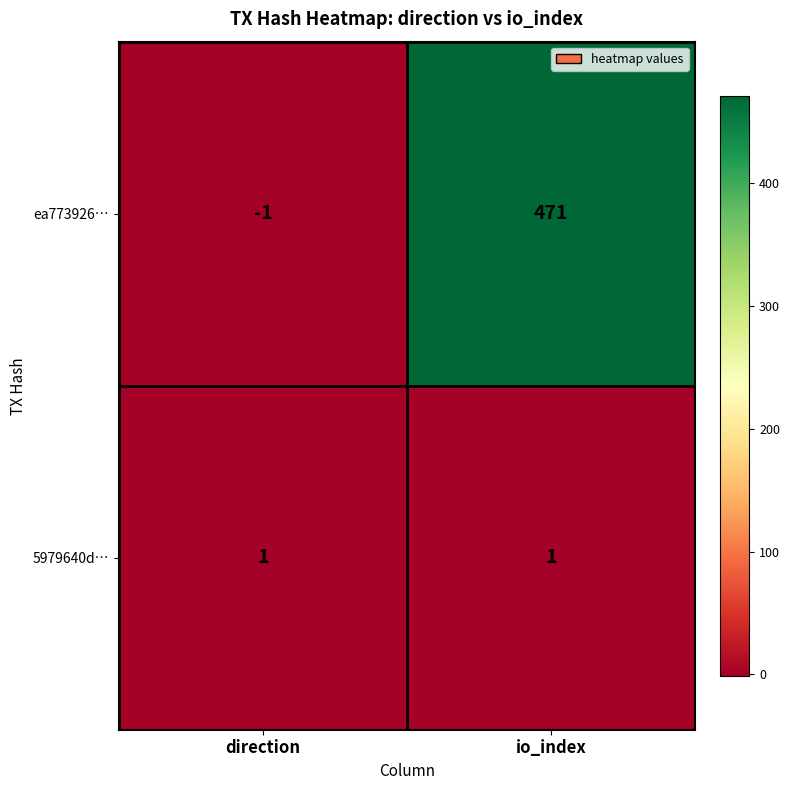

Is it true that ea773926… equals 223 at io_index?

False